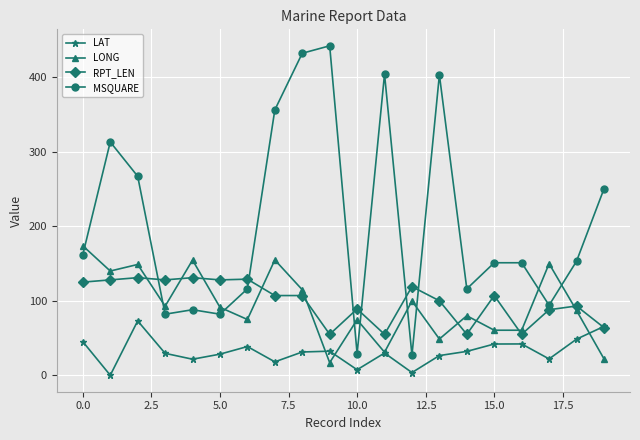

How many values in the LONG series exceed 91?

10